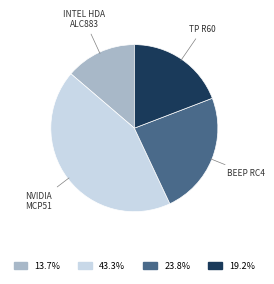

Is there a majority slice in this chart?

No